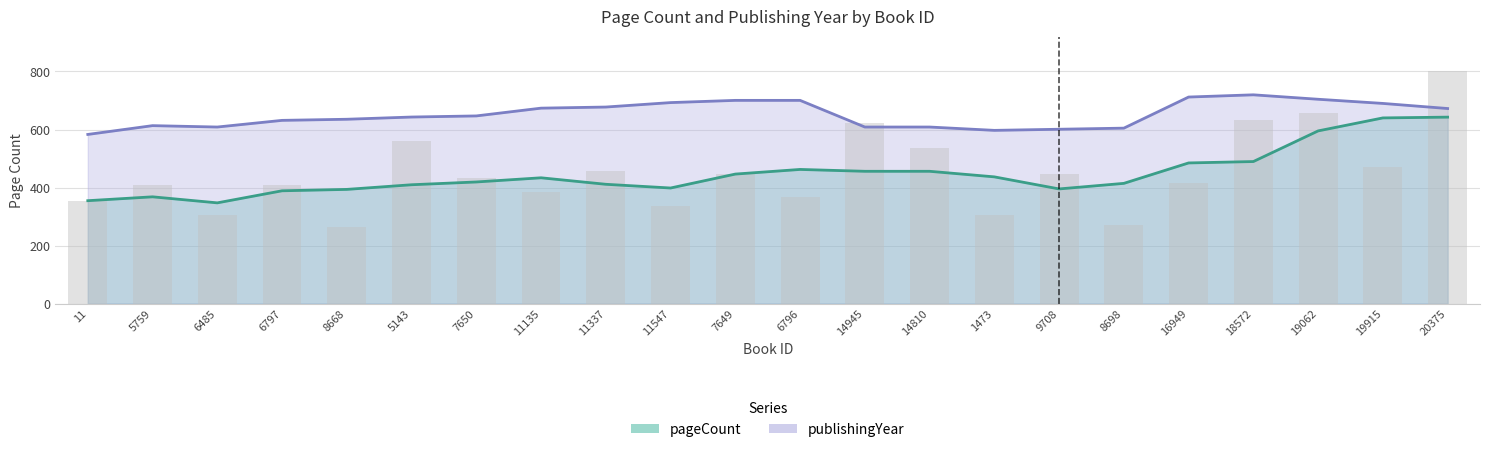

What is the change in value from 11 to 19062?

+304